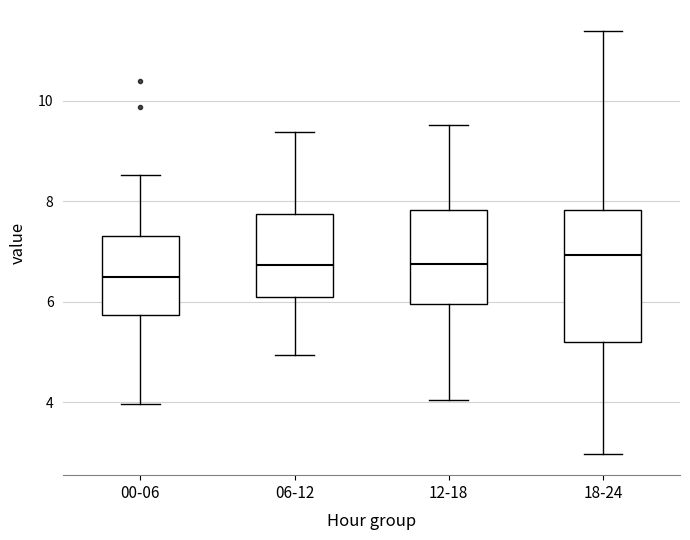

Reading left to right, transcribe this box plot: for each box, give where its median line is, the range the box spans, and where its two whiskers end, as read against the y-axis. The values are not printed on the chart, so give them approximately, as read against the axis.

00-06: median 6.4, box 5.8 to 7.4, whiskers 4.0 to 8.6
06-12: median 6.8, box 6.0 to 7.8, whiskers 5.0 to 9.4
12-18: median 6.8, box 6.0 to 7.8, whiskers 4.0 to 9.6
18-24: median 7.0, box 5.2 to 7.8, whiskers 3.0 to 11.4